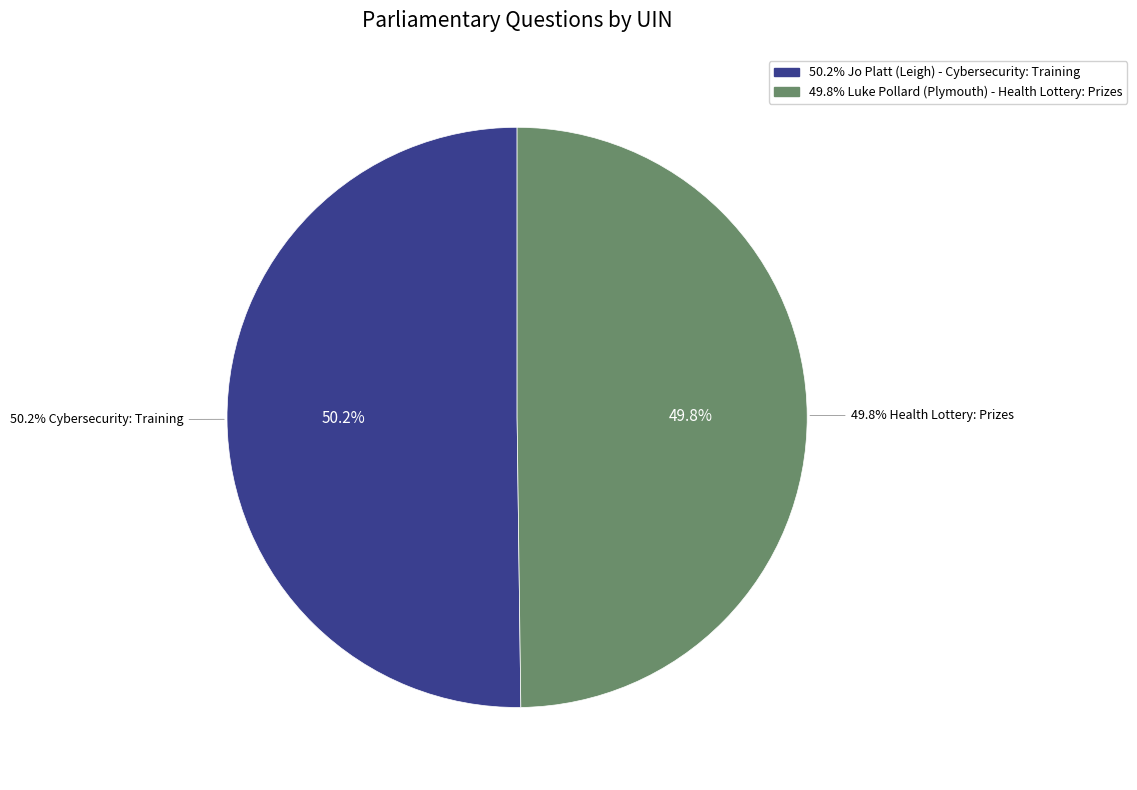

Combined, do Jo Platt (Leigh) - Cybersecurity: Training and Luke Pollard (Plymouth) - Health Lottery: Prizes account for over 50%?

Yes